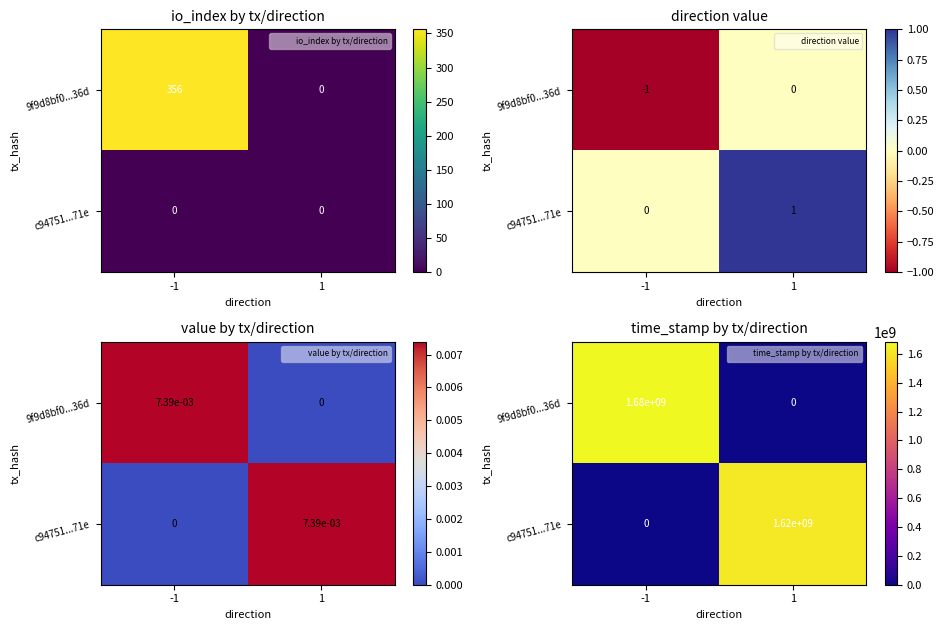

Which series changed the most between -1 and 1?

9f9d8bf0...36d